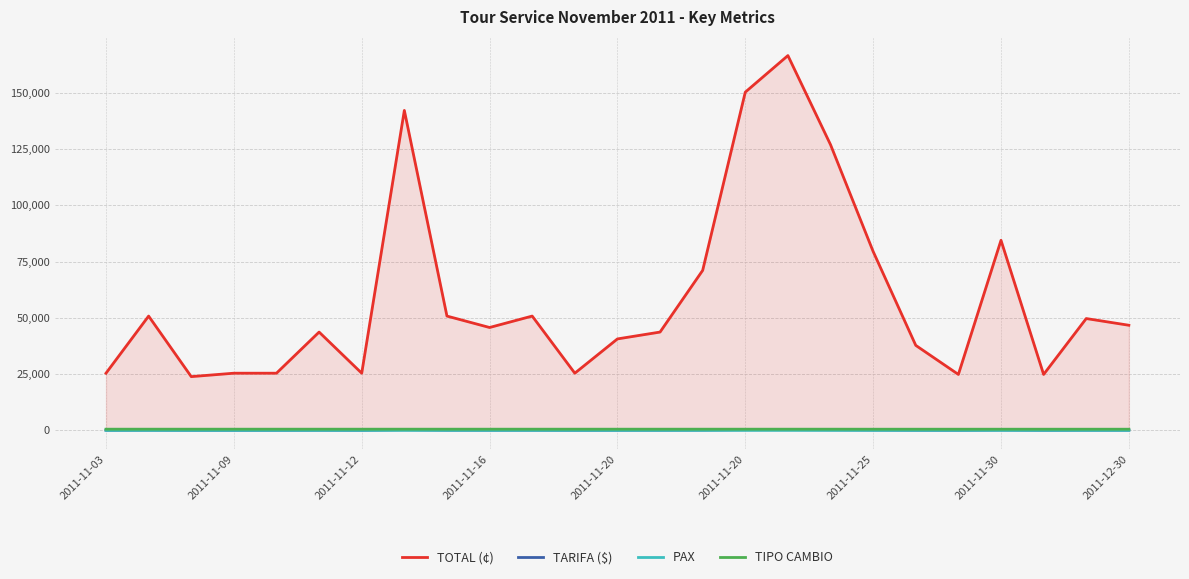

Does the chart display data point markers on the line(s)?

No